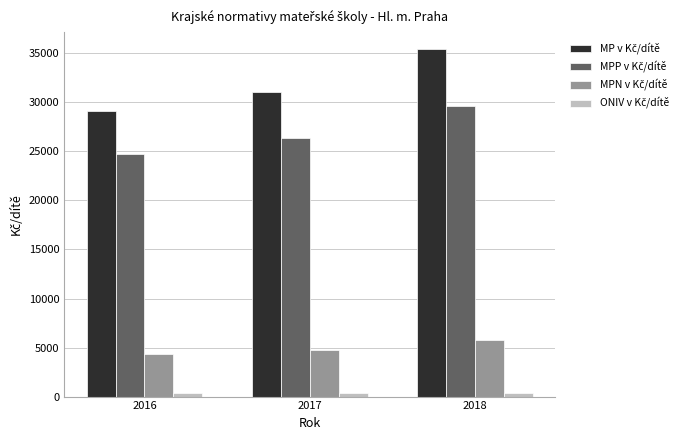

What is the greatest value displayed?

35399.2